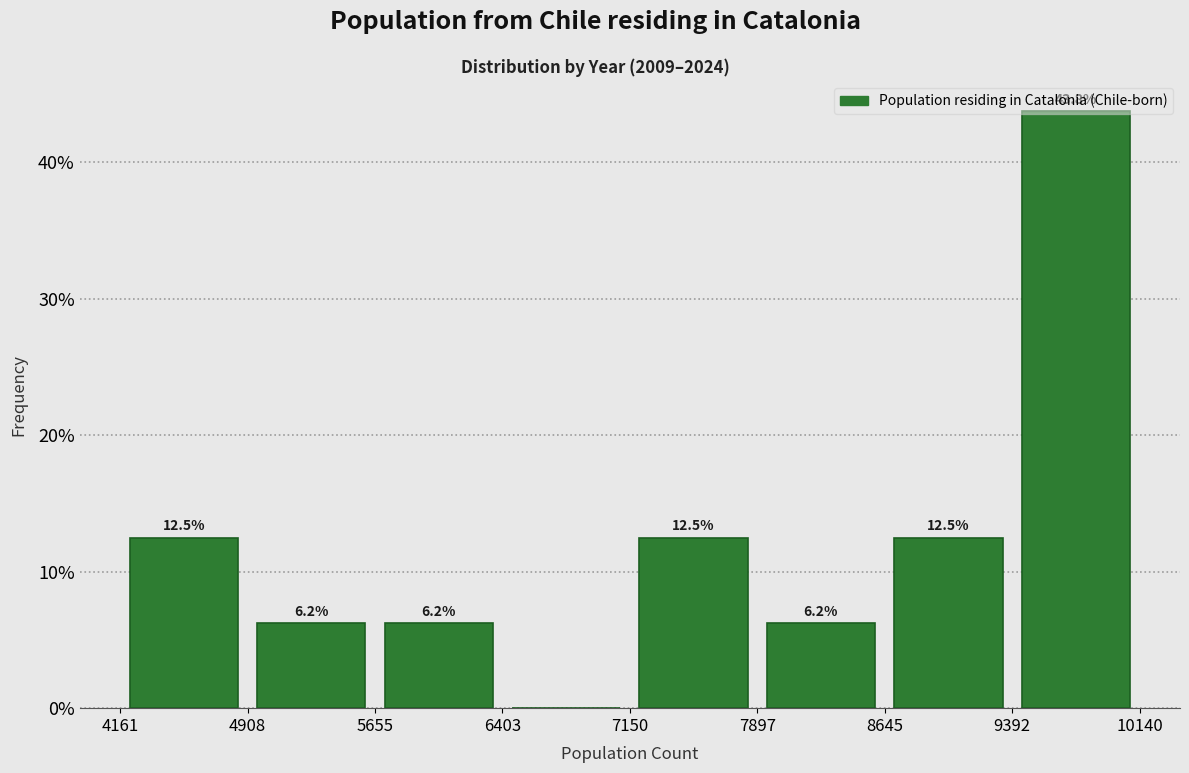

Which range on the x-axis has the tallest bar?

9392 to 10140